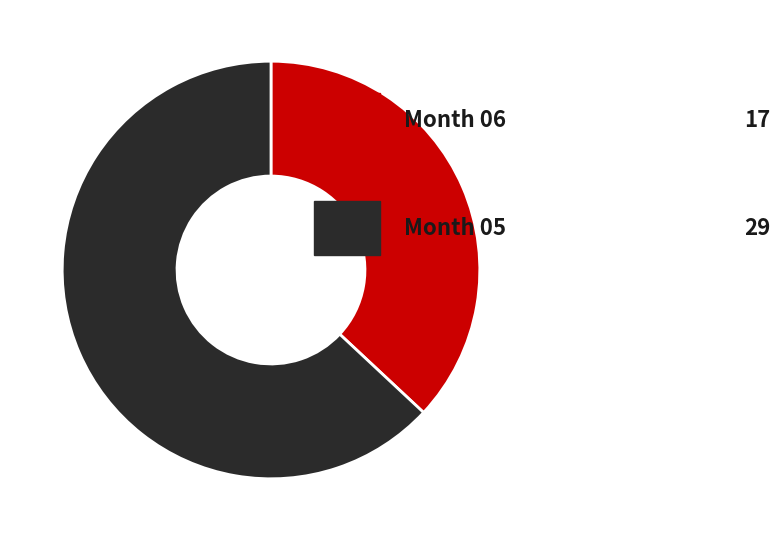

Does any single category account for the majority?

Yes